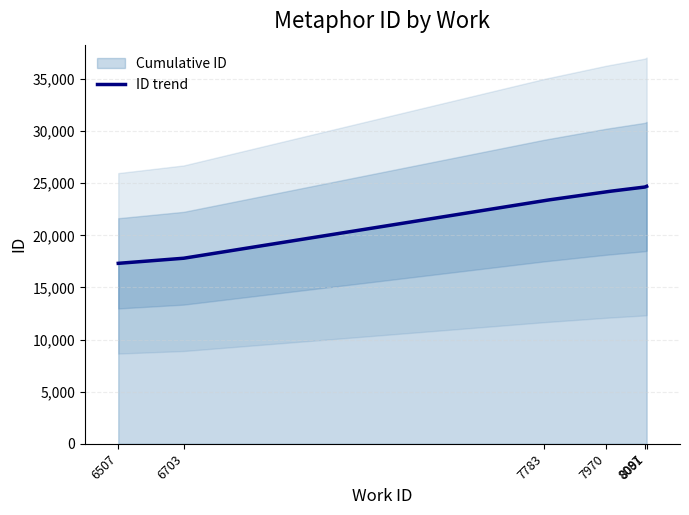

At which label does the data first exceed 24658?

8091